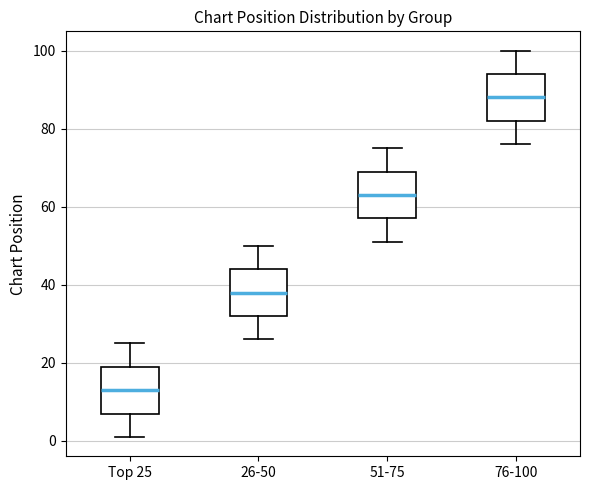

Reading left to right, read every box against the y-axis: the position of its median line, the range the box covers, and the ends of its whiskers. The values are not printed on the chart, so give them approximately, as read against the axis.

Top 25: median 14, box 8 to 20, whiskers 2 to 26
26-50: median 38, box 32 to 44, whiskers 26 to 50
51-75: median 64, box 58 to 70, whiskers 52 to 76
76-100: median 88, box 82 to 94, whiskers 76 to 100